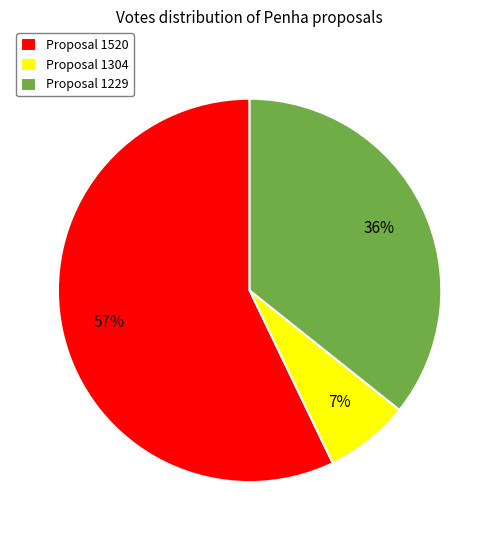

Combined, do Proposal 1229 and Proposal 1304 account for over 50%?

No